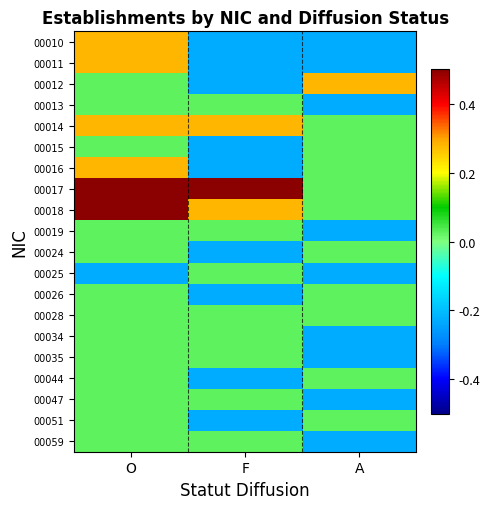

Reading right to left, extract all data points from this chart.

00010: A=-0.2	F=-0.2	O=0.3
00011: A=-0.2	F=-0.2	O=0.3
00012: A=0.3	F=-0.2	O=0.0
00013: A=-0.2	F=0.0	O=0.0
00014: A=0.0	F=0.3	O=0.3
00015: A=0.0	F=-0.2	O=0.0
00016: A=0.0	F=-0.2	O=0.3
00017: A=0.0	F=0.5	O=0.5
00018: A=0.0	F=0.3	O=0.5
00019: A=-0.2	F=0.0	O=0.0
00024: A=0.0	F=-0.2	O=0.0
00025: A=-0.2	F=0.0	O=-0.2
00026: A=0.0	F=-0.2	O=0.0
00028: A=0.0	F=0.0	O=0.0
00034: A=-0.2	F=0.0	O=0.0
00035: A=-0.2	F=0.0	O=0.0
00044: A=0.0	F=-0.2	O=0.0
00047: A=-0.2	F=0.0	O=0.0
00051: A=0.0	F=-0.2	O=0.0
00059: A=-0.2	F=0.0	O=0.0